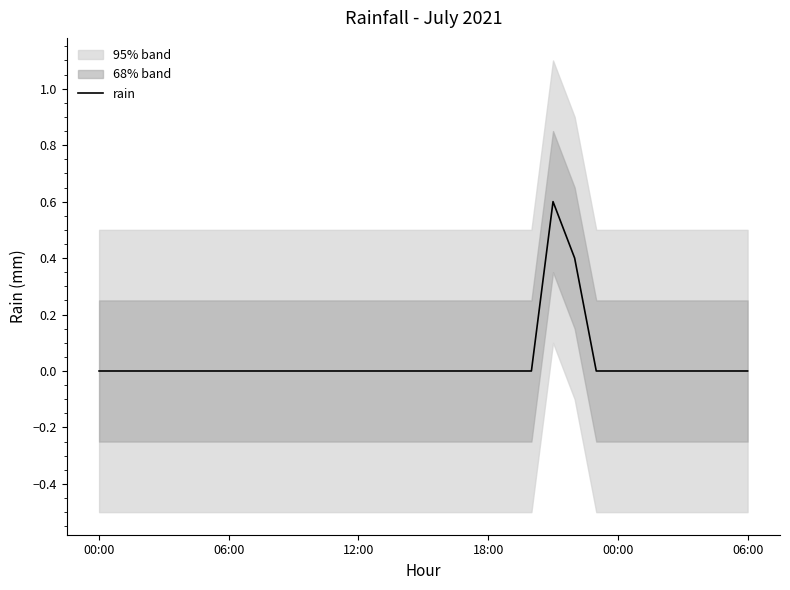

True or false: the data shows 0.0 at 18:00.

True